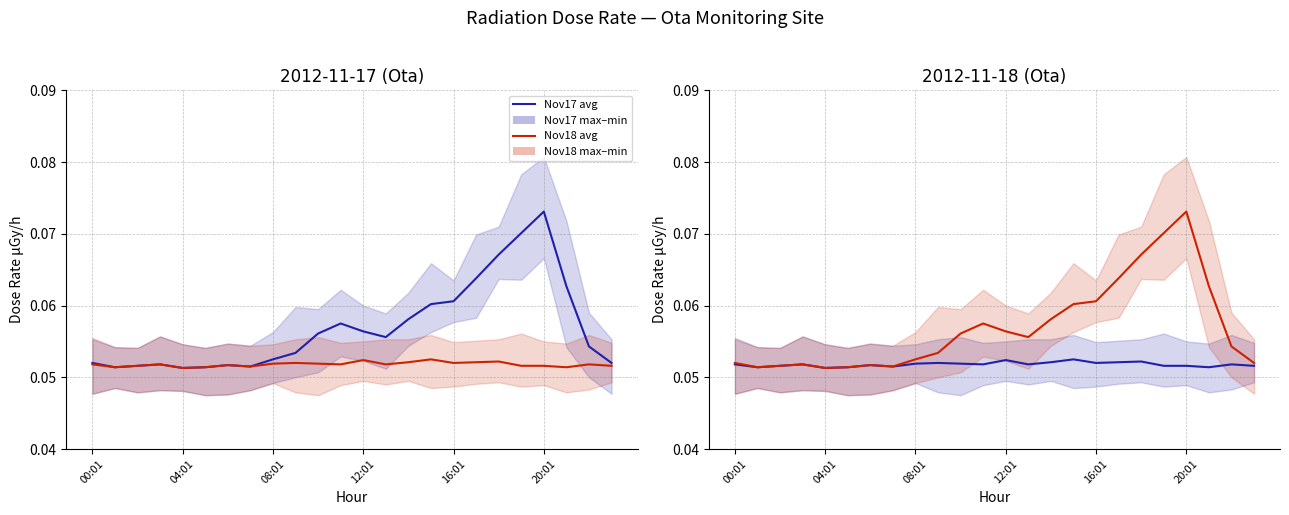

What is the value of the average (blue day) point at the 16th from the left?

0.1